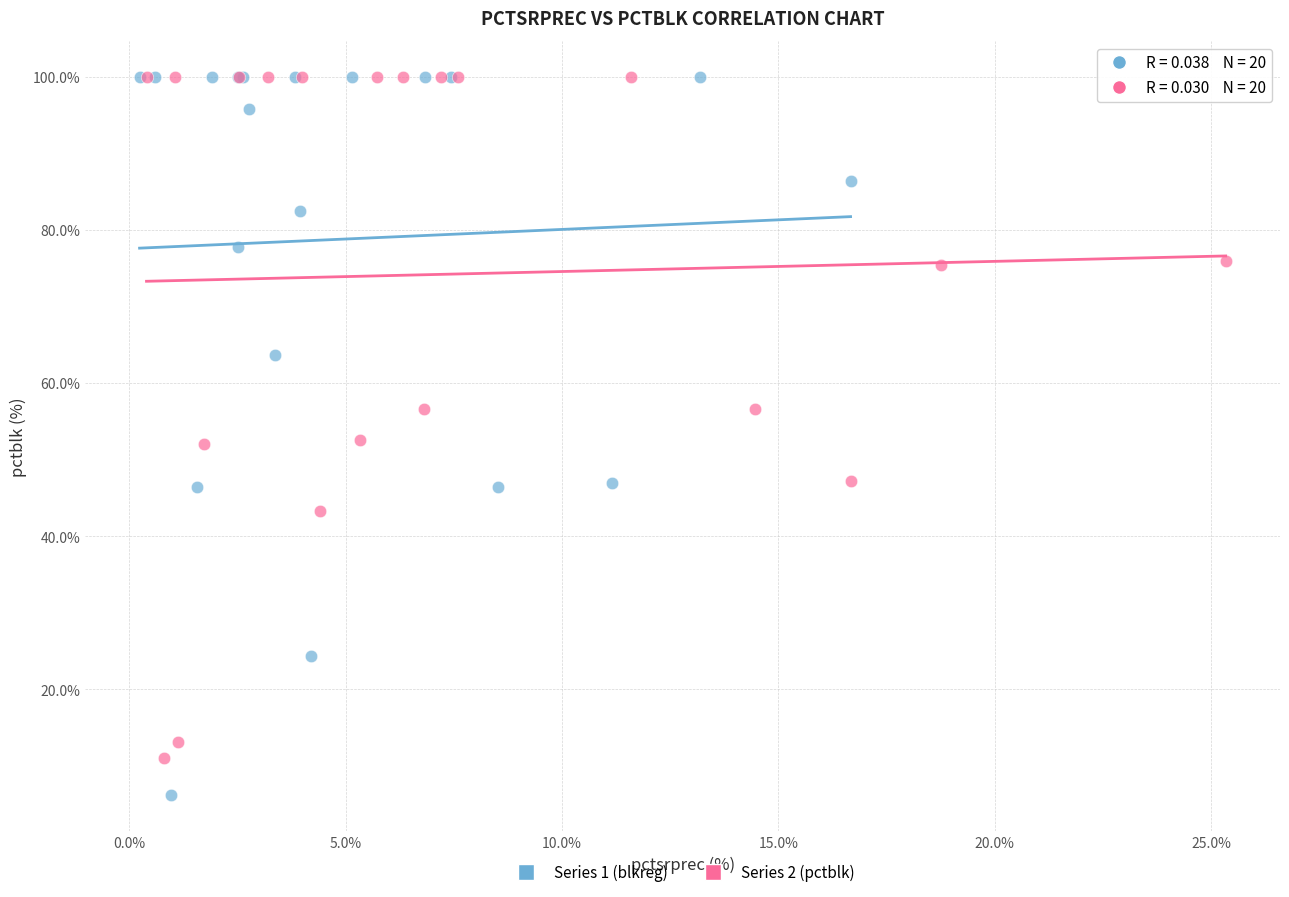

Which series has the widest spread of Y values?

Series 1 (blkreg)